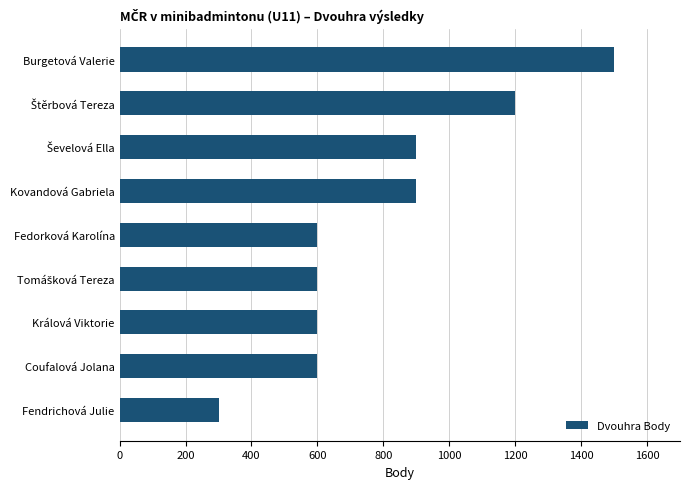

What is the change in value from Kovandová Gabriela to Fedorková Karolína?

-300